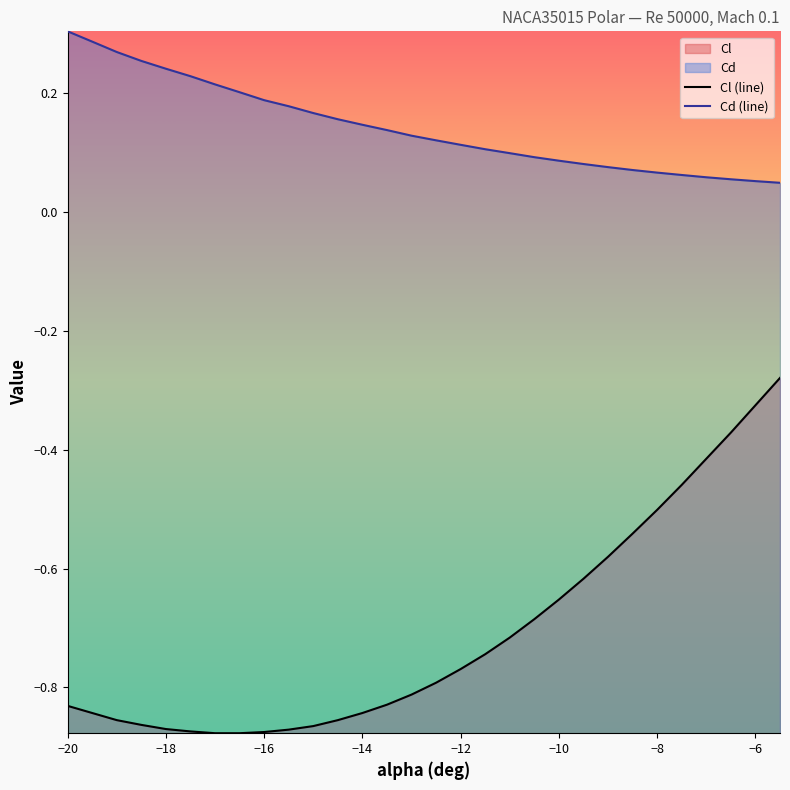

Reading left to right, extract all data points from this chart.

Cl (line): -0.8	-0.8	-0.9	-0.9	-0.9	-0.9	-0.9	-0.9	-0.9	-0.9	-0.9	-0.9	-0.8	-0.8	-0.8	-0.8	-0.8	-0.7	-0.7	-0.7	-0.7	-0.6	-0.6	-0.5	-0.5	-0.5	-0.4	-0.4	-0.3	-0.3
Cd (line): 0.3	0.3	0.3	0.3	0.2	0.2	0.2	0.2	0.2	0.2	0.2	0.2	0.1	0.1	0.1	0.1	0.1	0.1	0.1	0.1	0.1	0.1	0.1	0.1	0.1	0.1	0.1	0.1	0.1	0.0